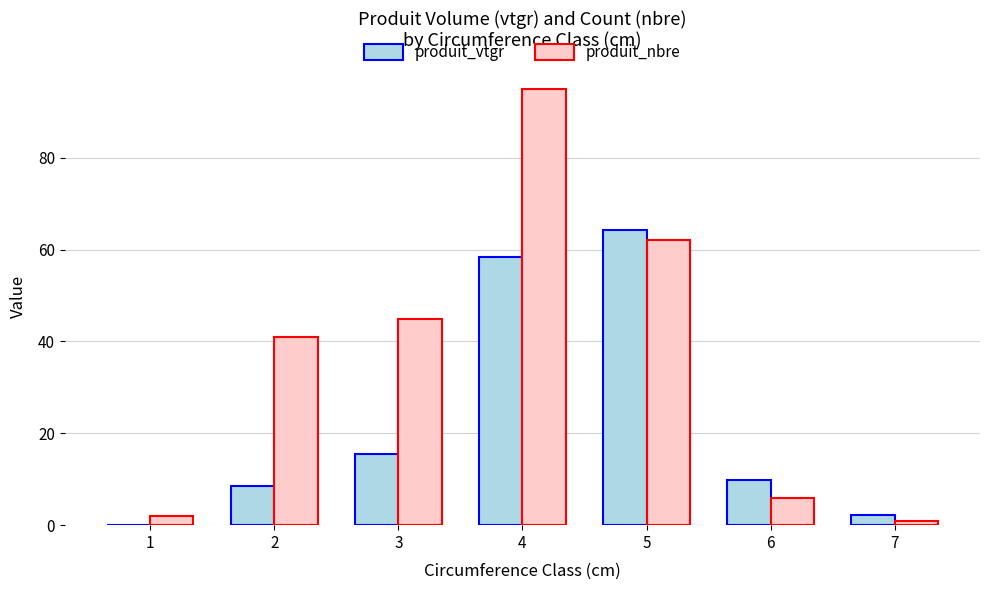

How many groups of bars are there?

7